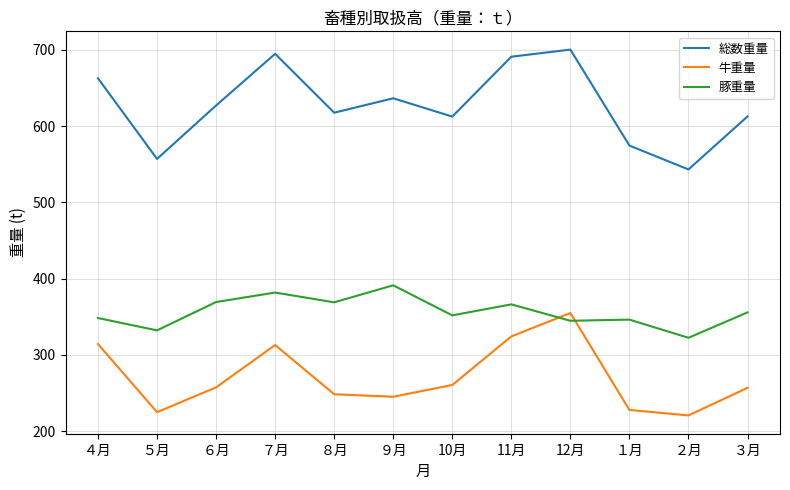

What is the spread (max minus min) of values at ４月?

348.4